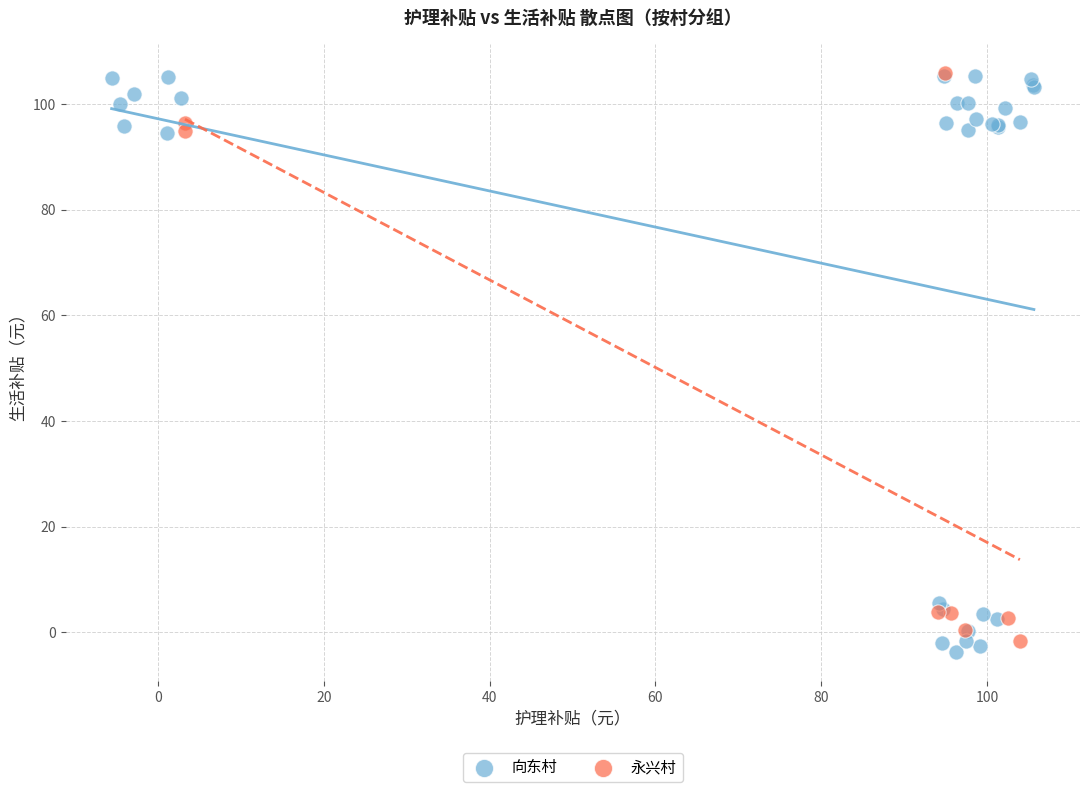

What are all the series names shown in the legend?

向东村, 永兴村